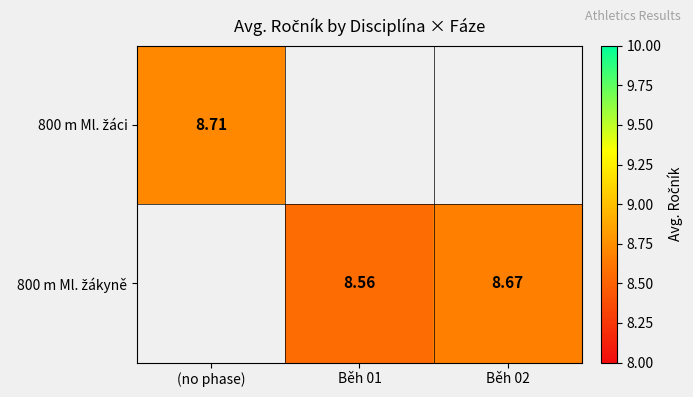

How many values in the 800 m Ml. žákyně series exceed 8?

2